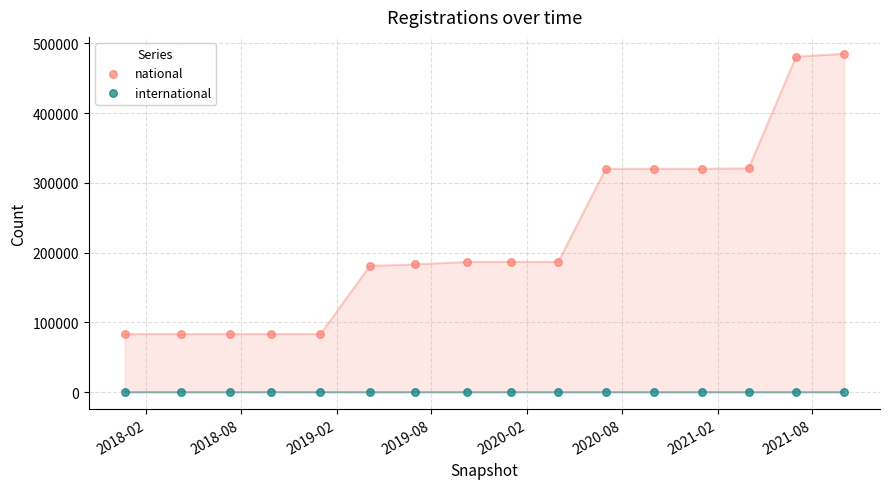

Which series contains the highest Y value?

national